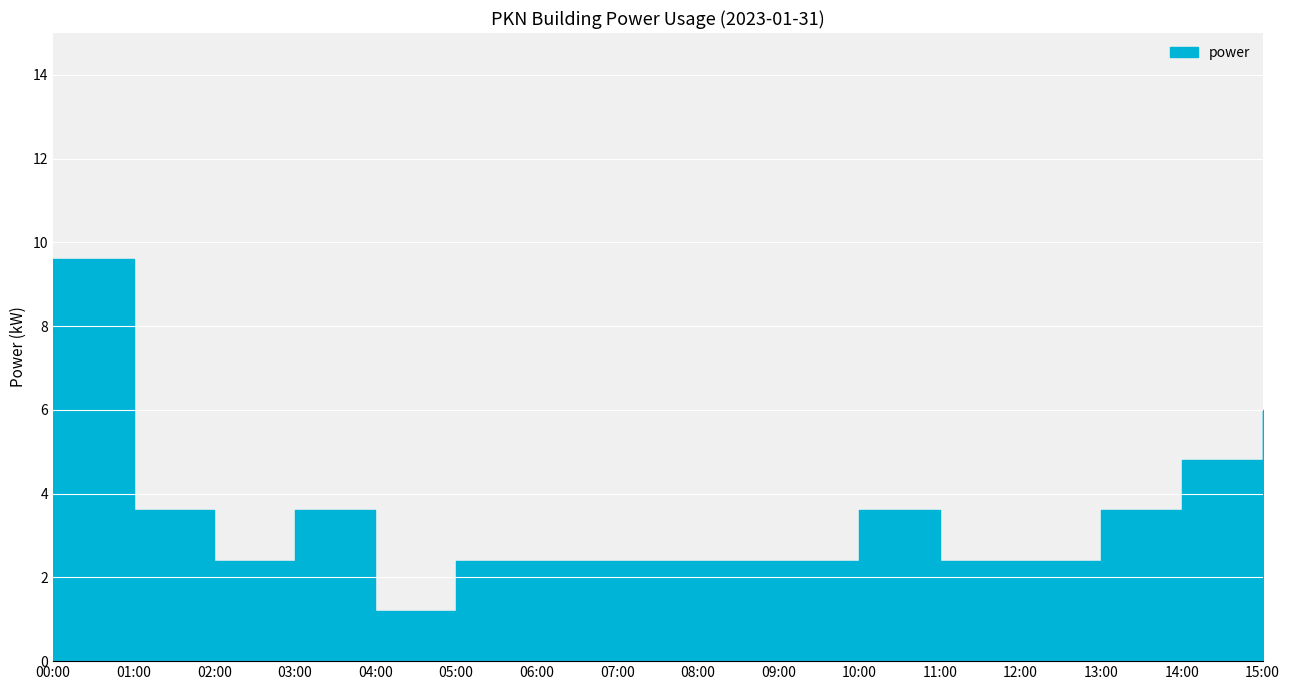

What is the sum of the values at 07:00 and 13:00?

6.0